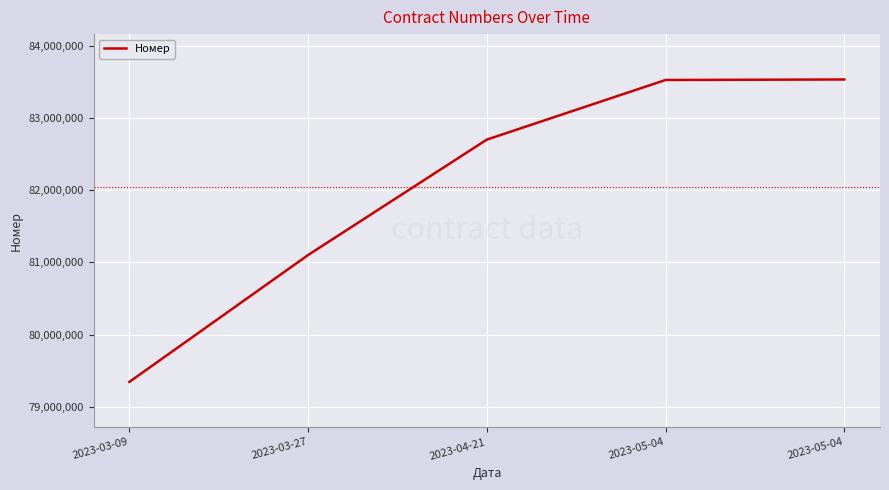

Reading left to right, list all the values displayed in this chart.

2023-03-09=79344781	2023-03-27=81102290	2023-04-21=82701342	2023-05-04=83527160	2023-05-04=83534204